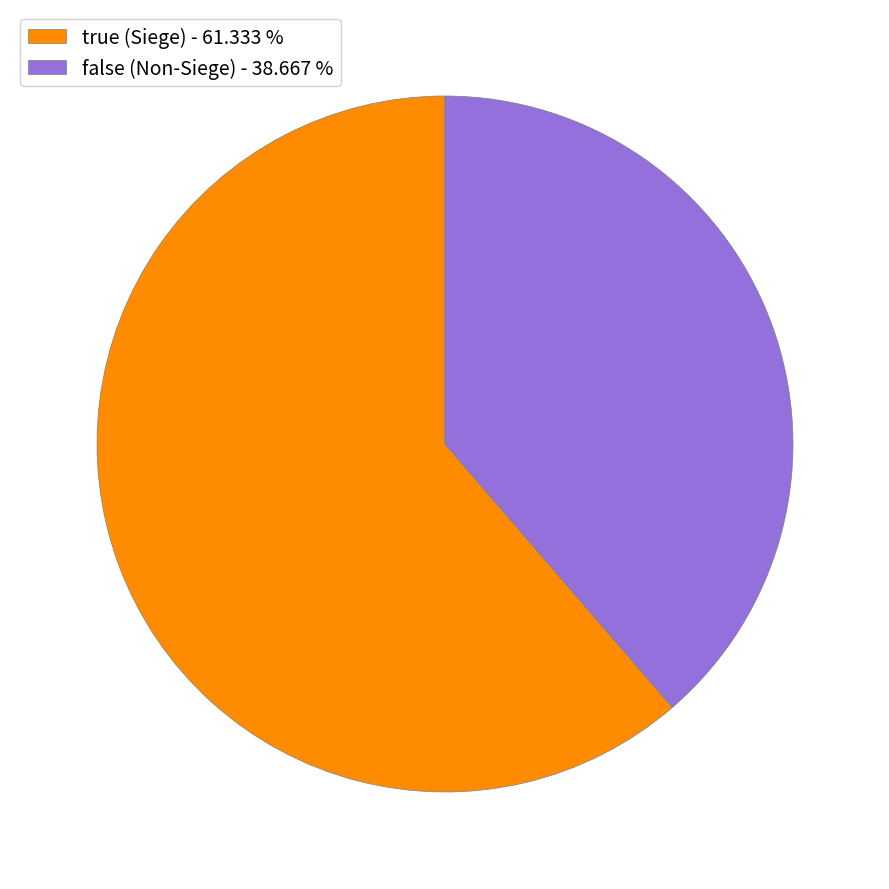

Is there a majority slice in this chart?

Yes